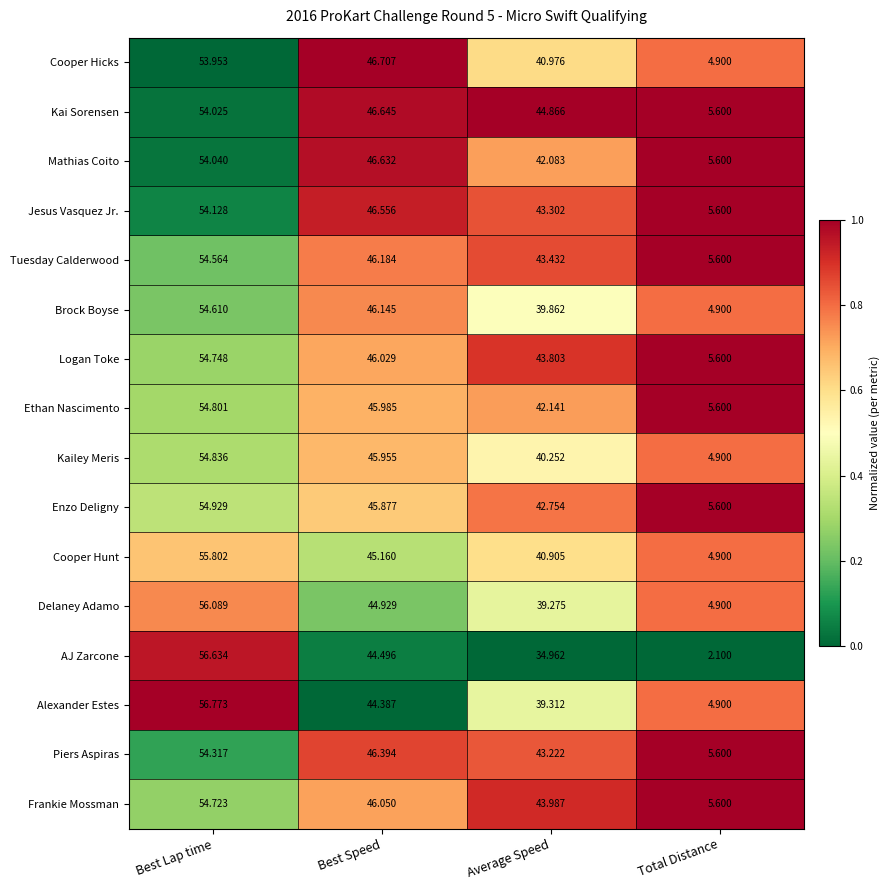

How many categories are shown in the chart?

4